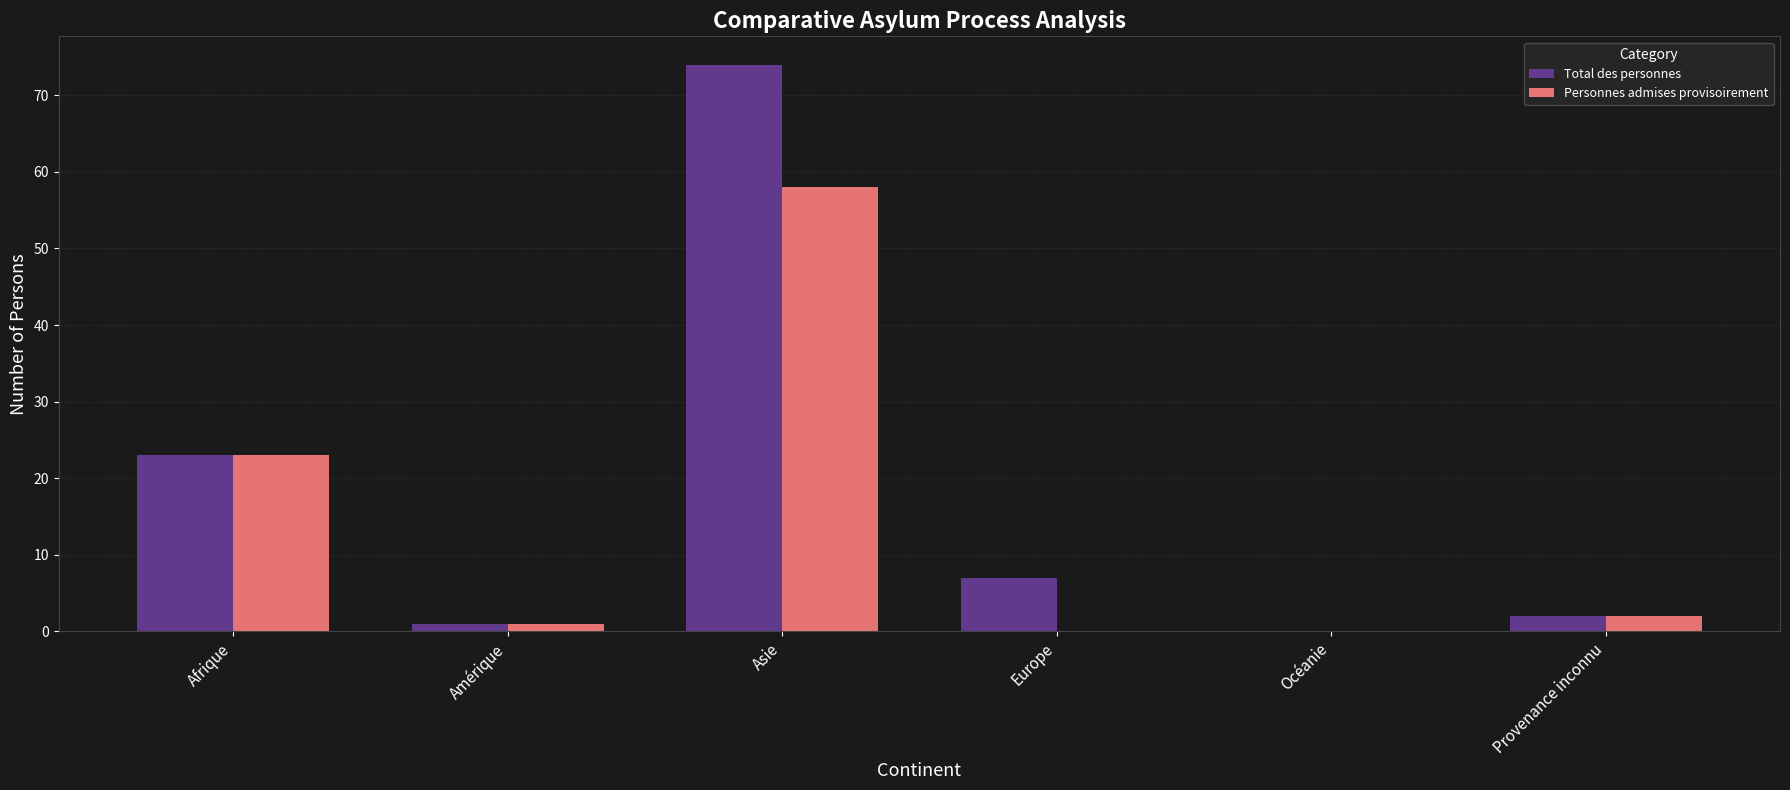

Is it true that Personnes admises provisoirement equals 1 at Amérique?

True